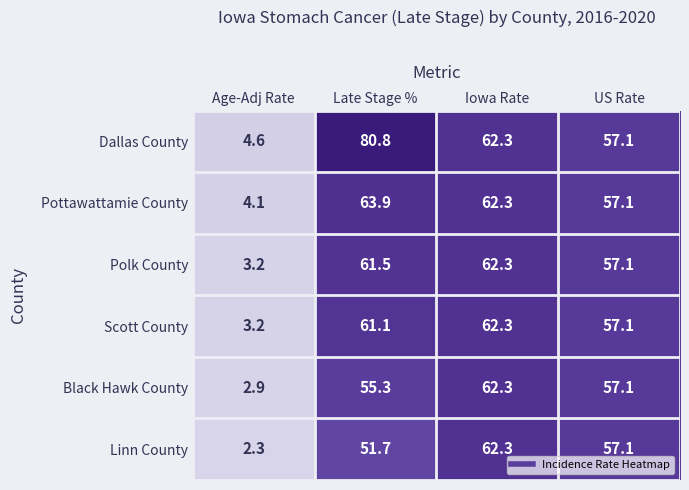

Which series has the largest range (max minus min)?

Dallas County